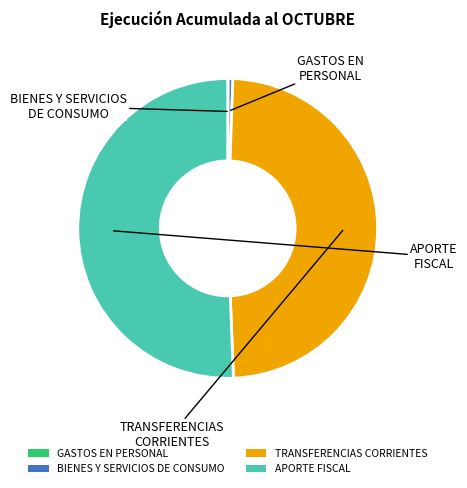

Combined, do BIENES Y SERVICIOS DE CONSUMO and APORTE FISCAL account for over 50%?

Yes